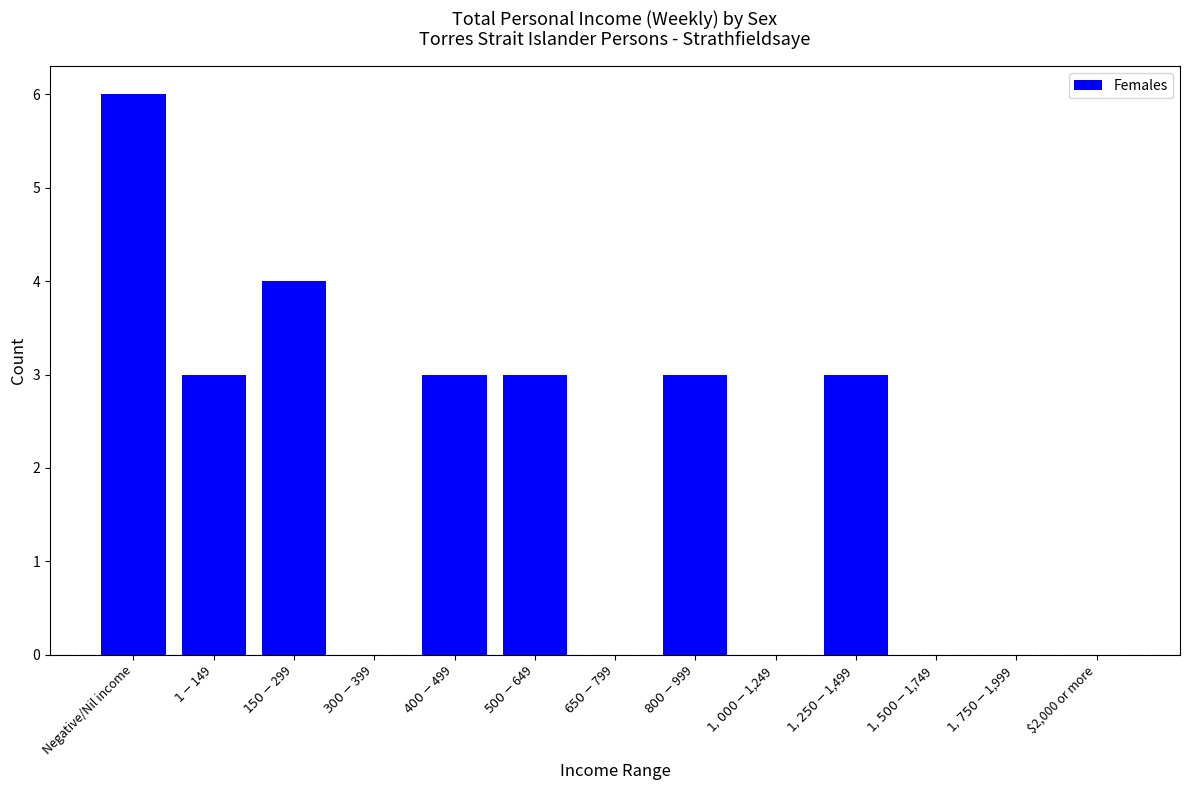

What is the sum of all values?

25